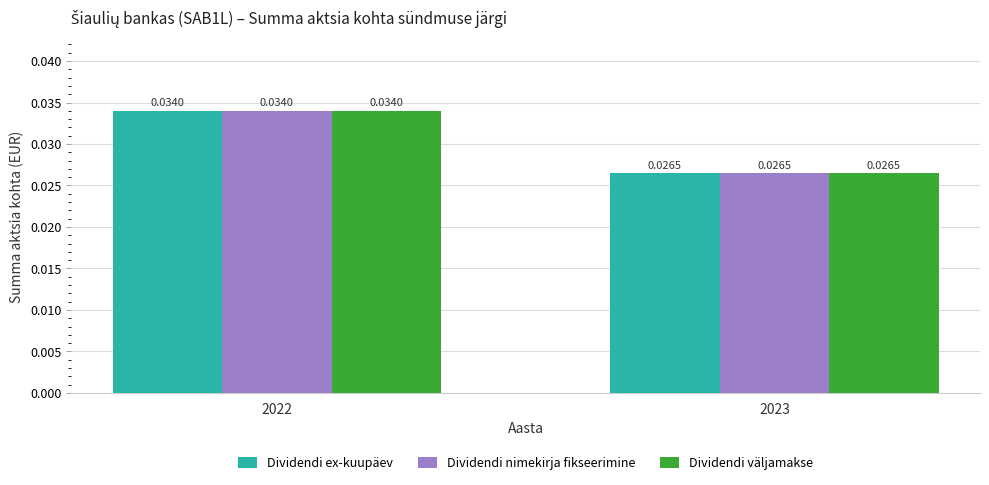

Count the number of data series in this chart.

3